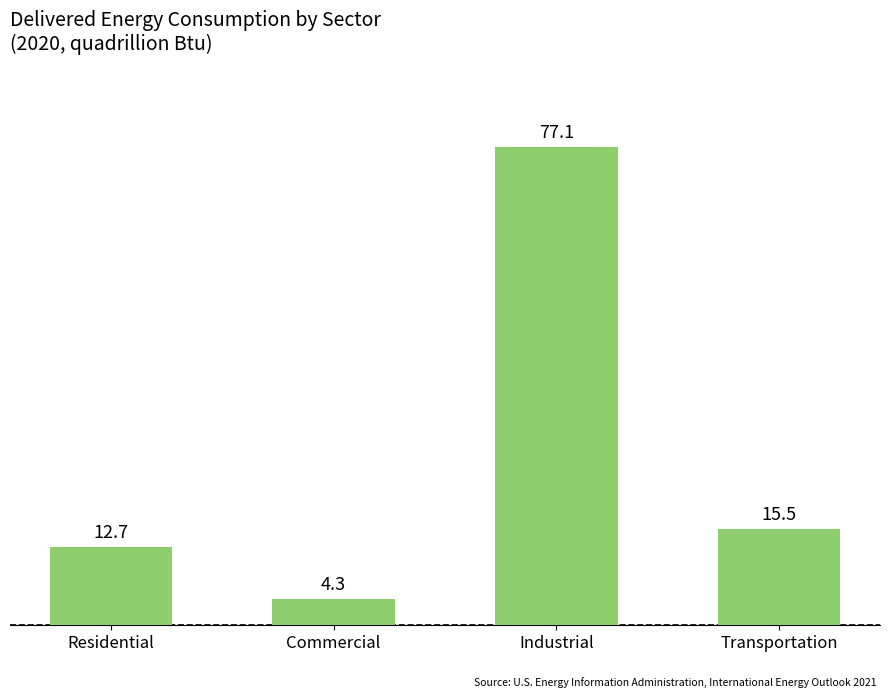

What is the sum of the values at Transportation and Residential?

28.2